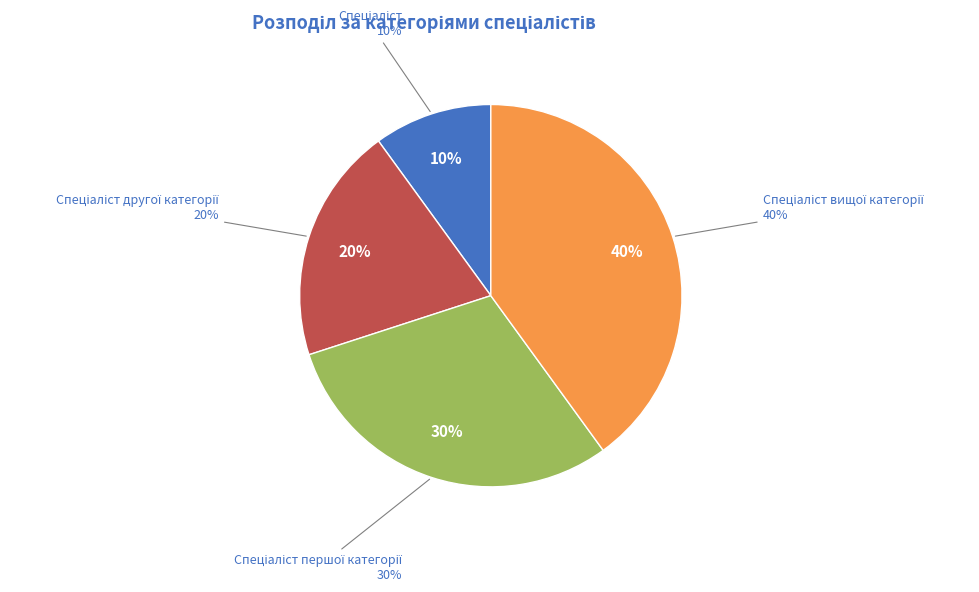

What percentage is NOT represented by Спеціаліст другої категорії?

80.0%